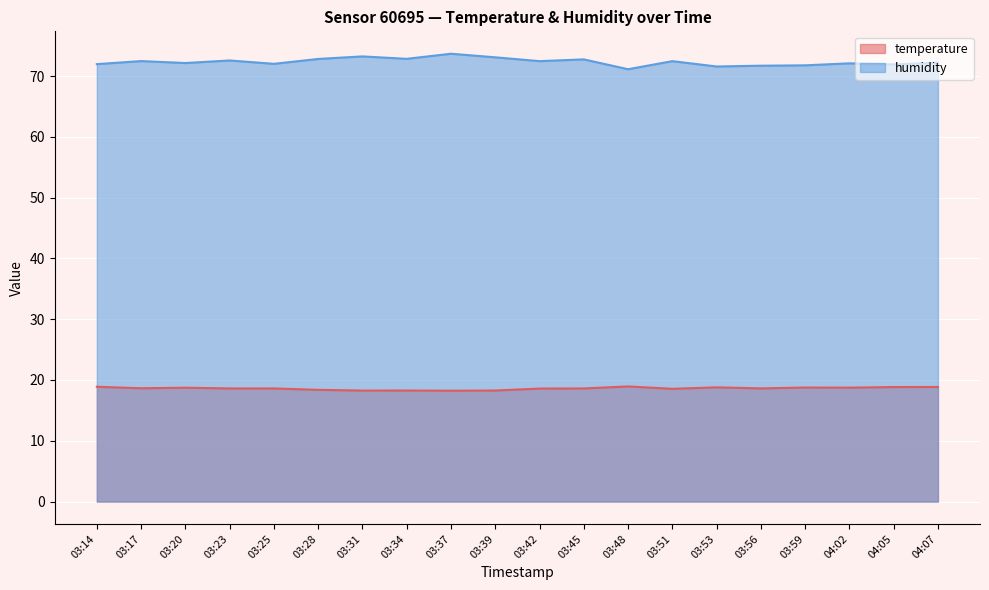

In temperature, how many points are lower than both neighbors (excluding endpoints)?

6